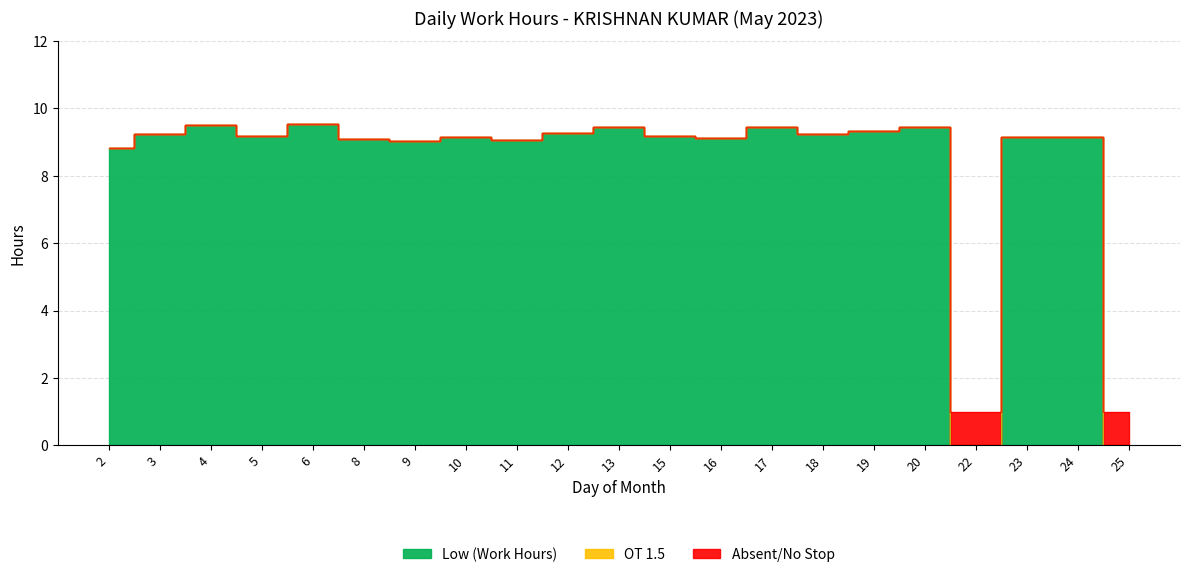

How many categories are shown in the chart?

21